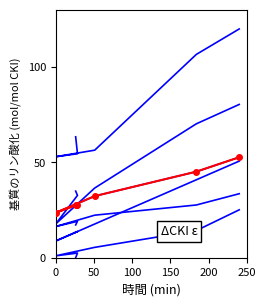

How many positive values does the DECUC_Q1 series have?

5